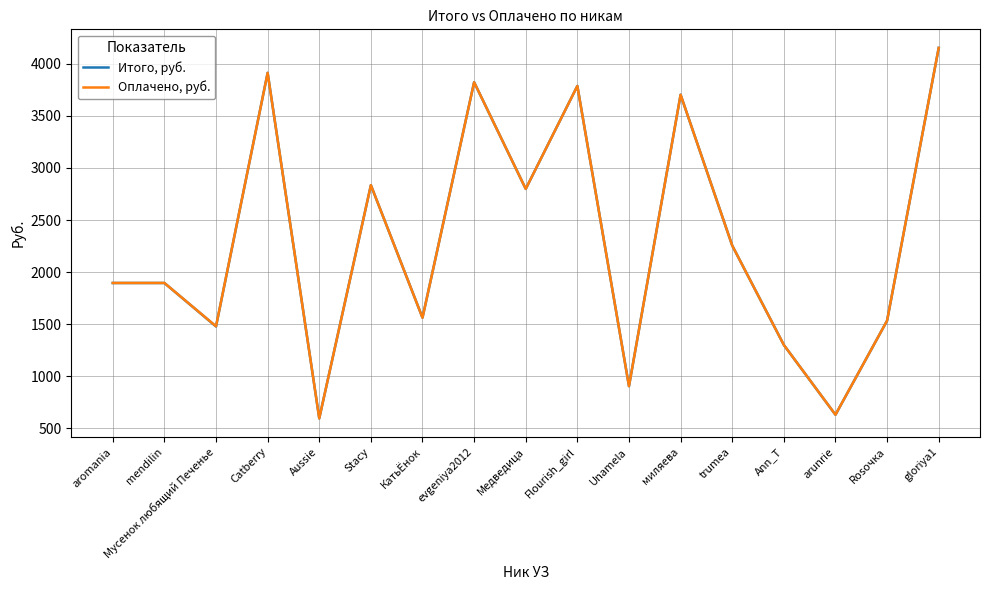

Is the value of Оплачено, руб. at trumea greater than the value of Итого, руб. at evgeniya2012?

No